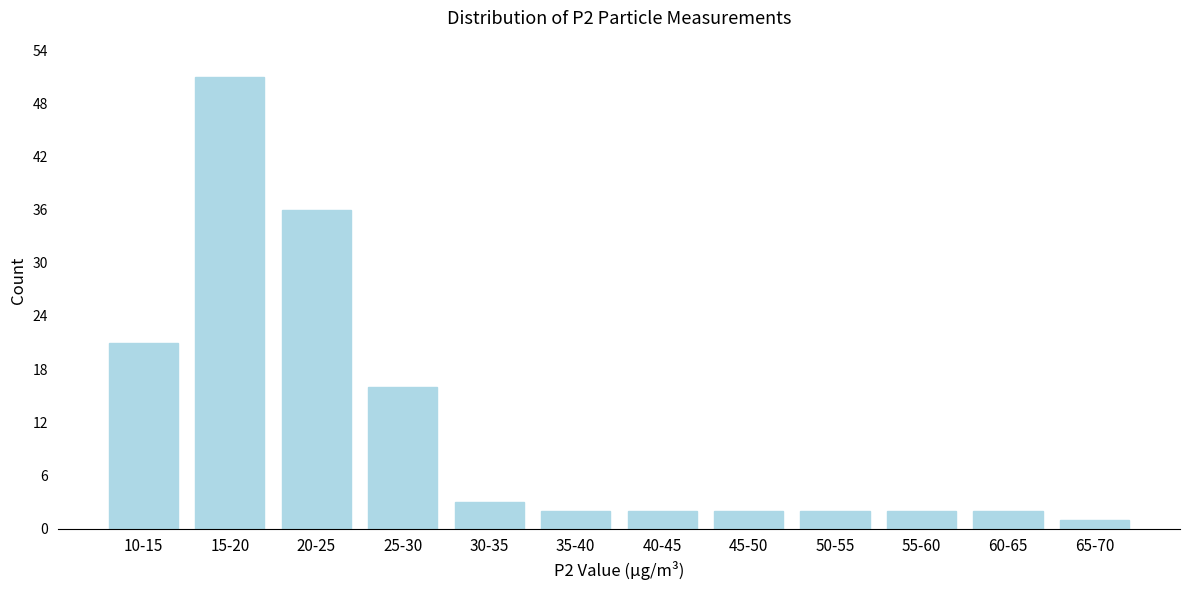

Reading right to left, transcribe all the data shown in this chart.

65-70=1	60-65=2	55-60=2	50-55=2	45-50=2	40-45=2	35-40=2	30-35=3	25-30=16	20-25=36	15-20=51	10-15=21